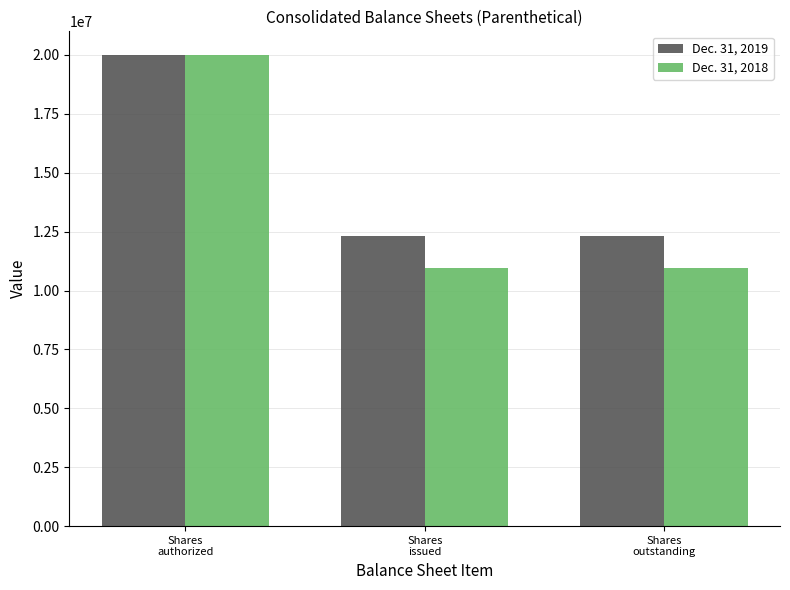

What is the minimum value for Dec. 31, 2018?

10975514